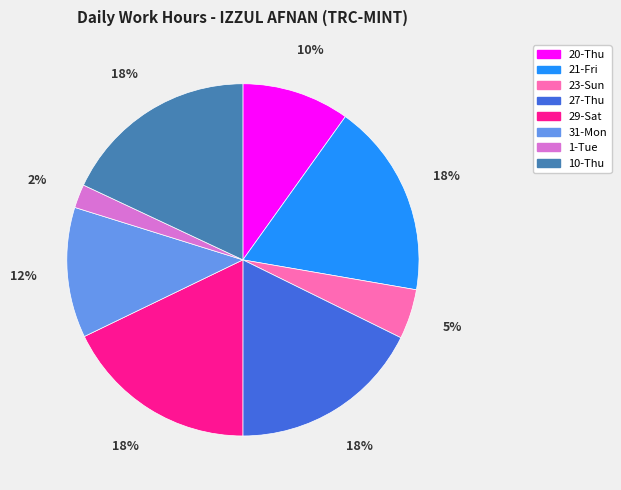

Do 20-Thu and 23-Sun together represent more than half of the pie?

No